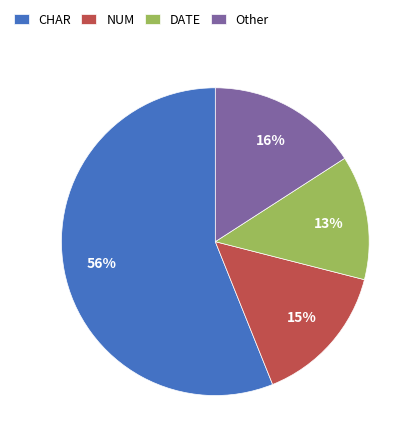

Rank the categories by value from lowest to highest.

DATE, NUM, Other, CHAR